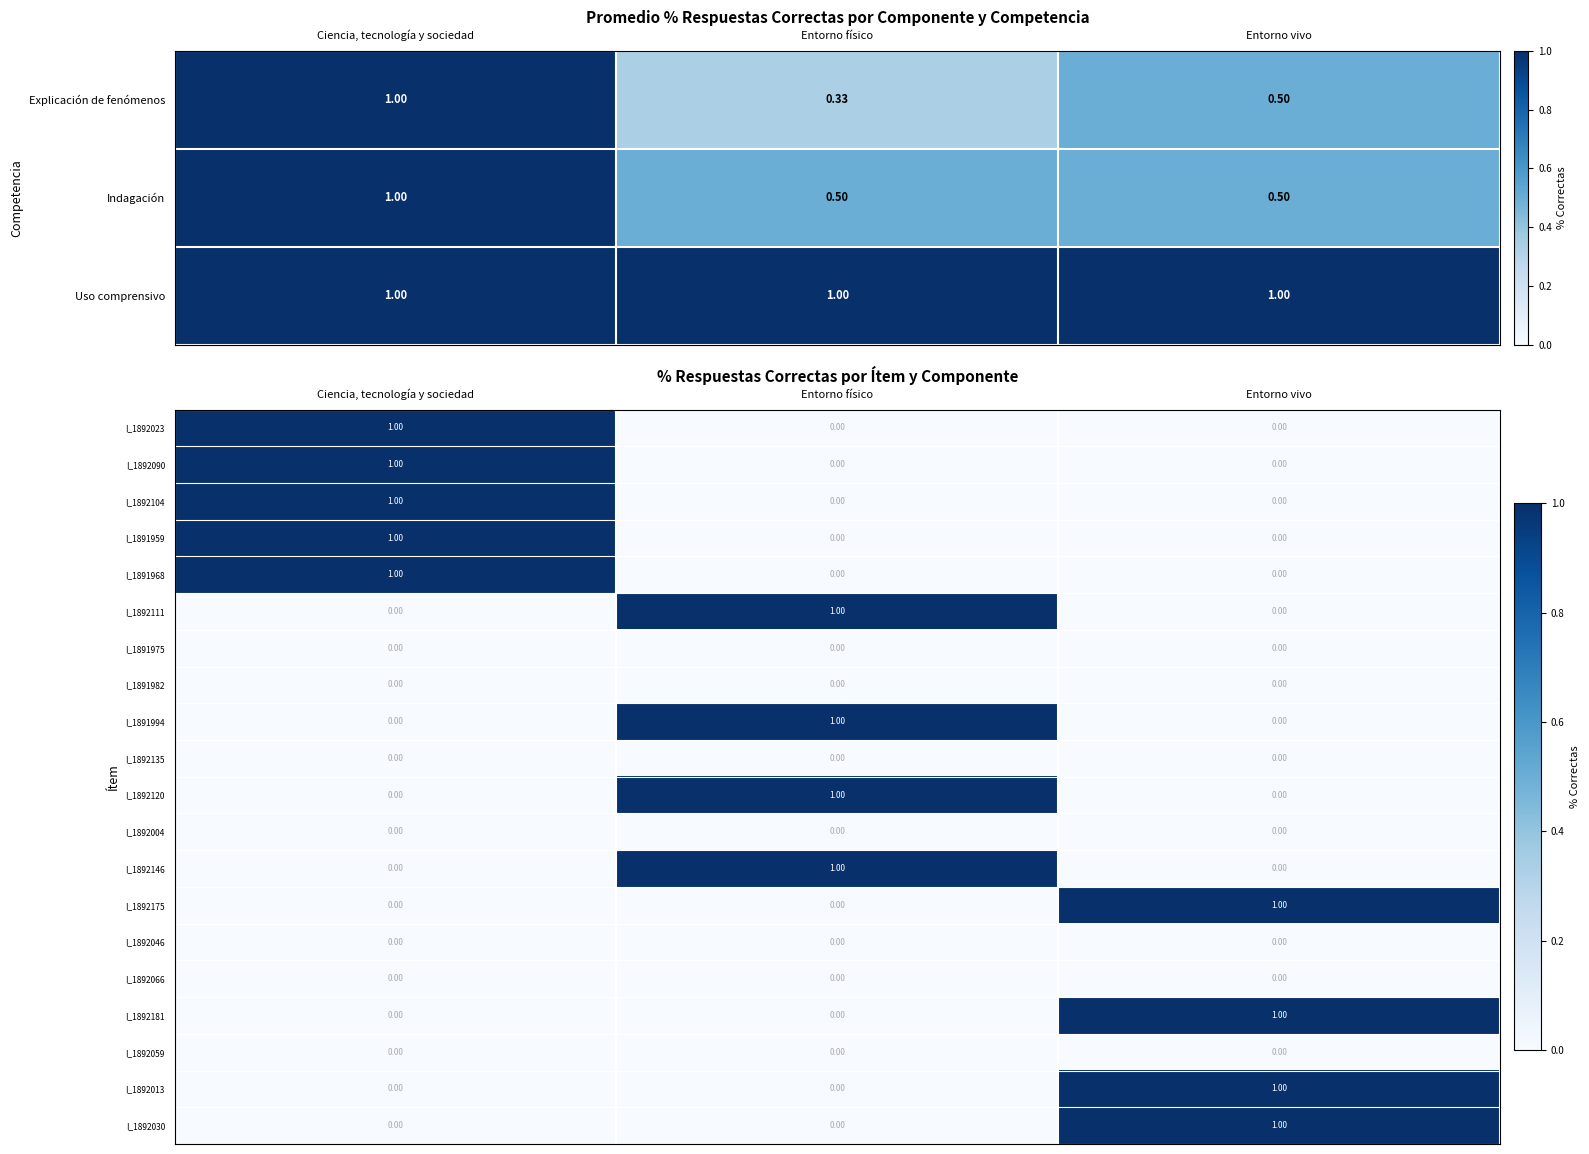

The I_1892111 series shows -1 at Entorno vivo. True or false?

False